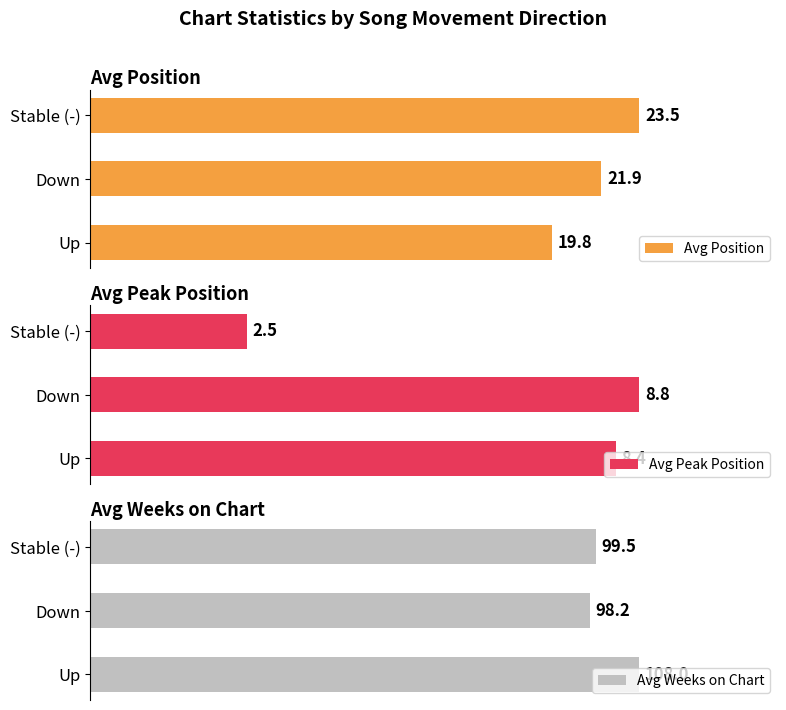

What is the sum of the Avg Peak Position values at Down and Stable (-)?

11.2